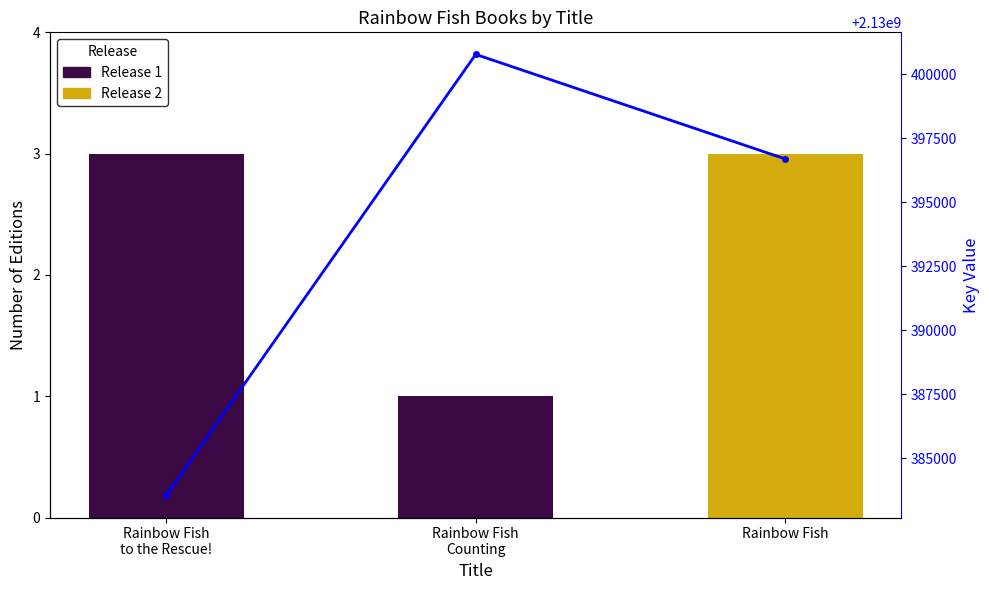

Are the bars horizontal?

No